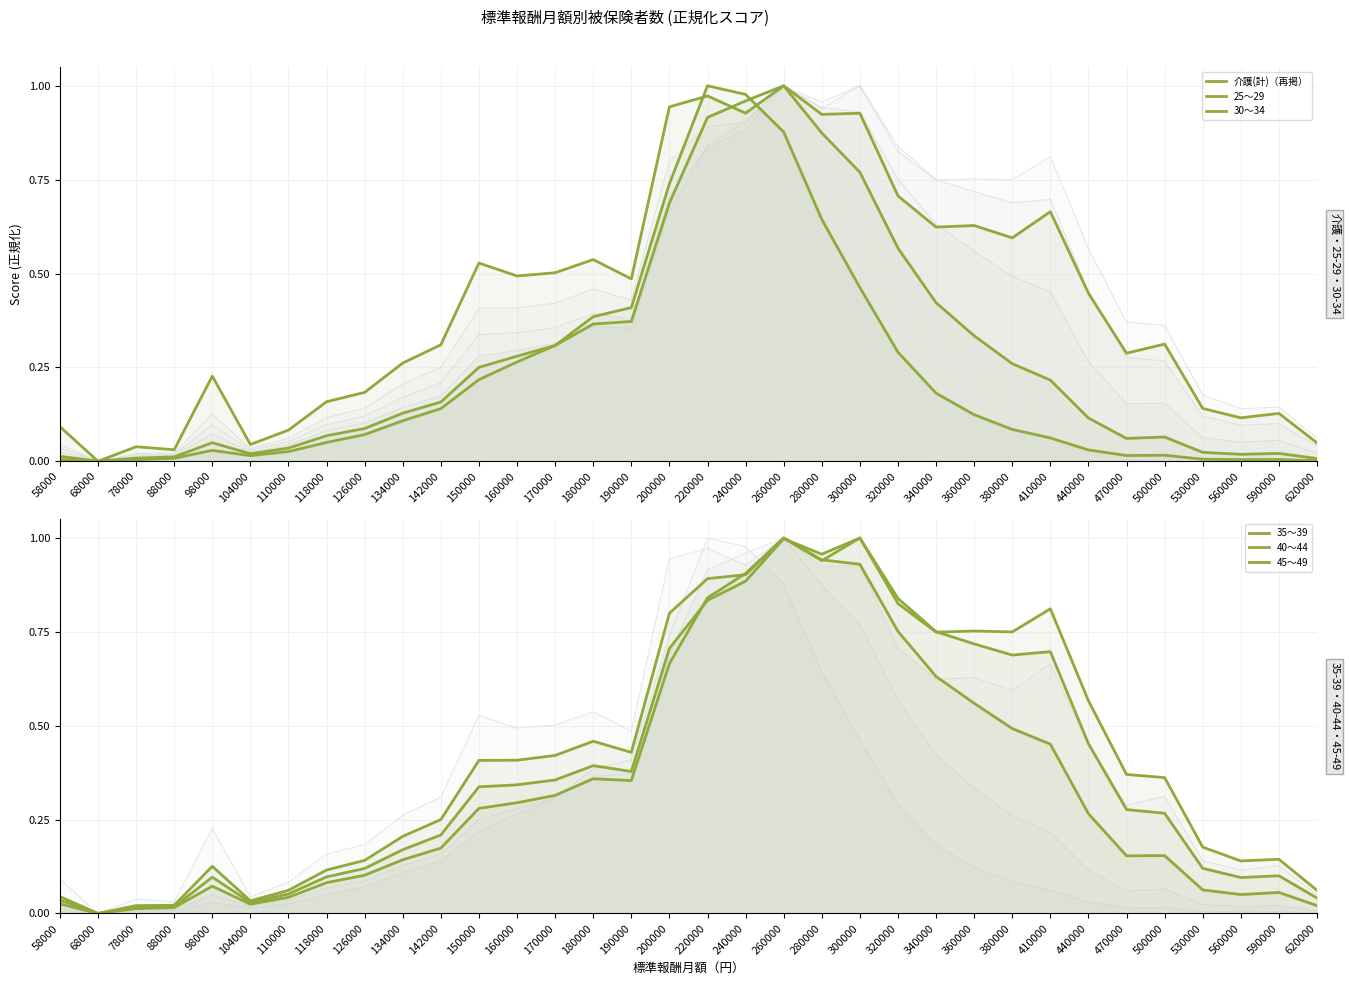

What is the sum of the 介護(計)（再掲） values at 150000 and 58000?

0.6